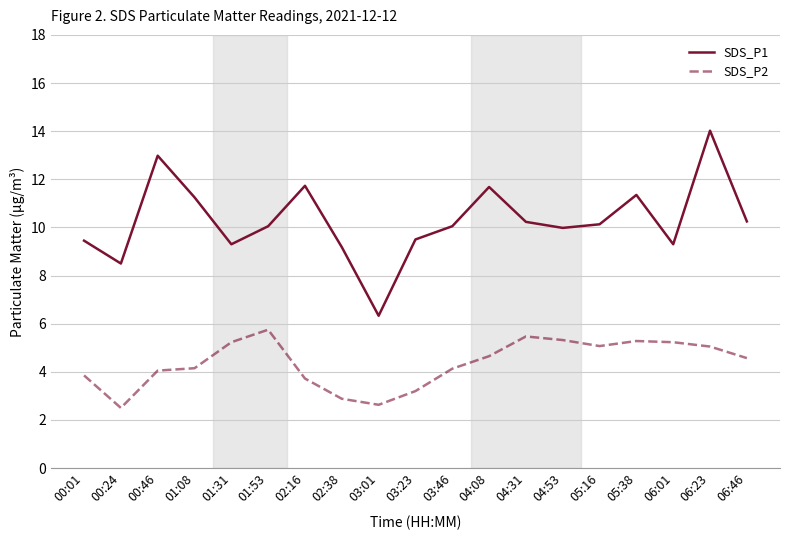

What position from the right is 01:31?

15